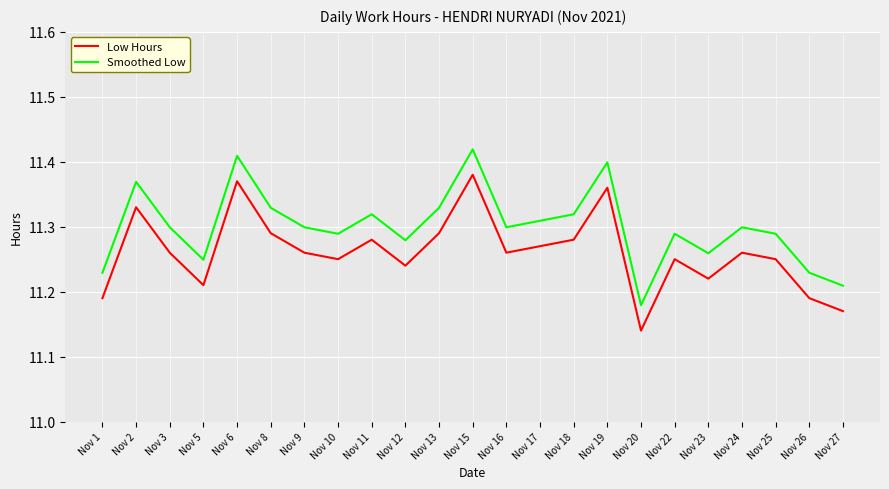

At which label is Low Hours closest to 11?

Nov 20